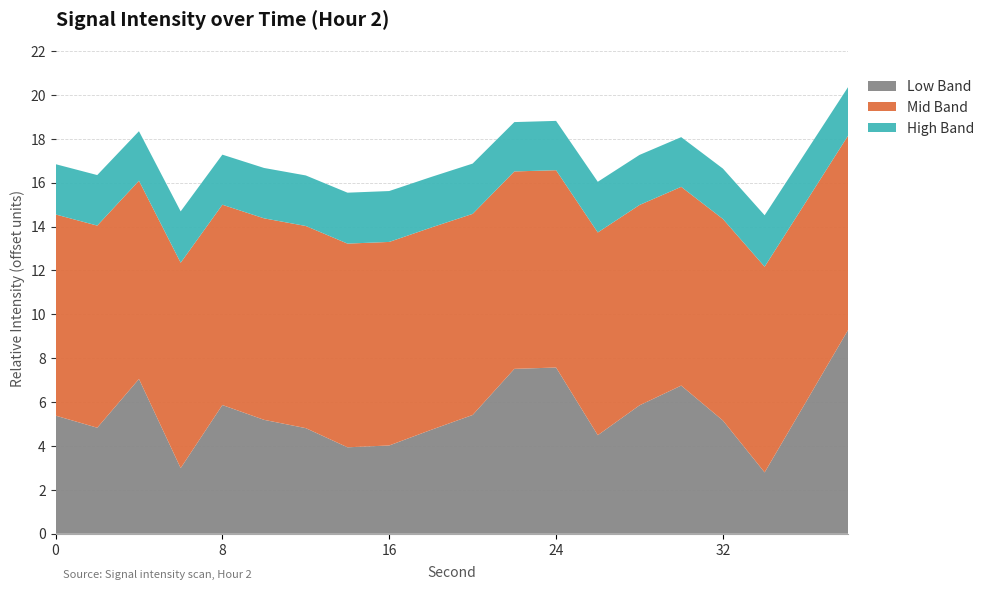

What is the lowest value of the Low Band series?

2.8